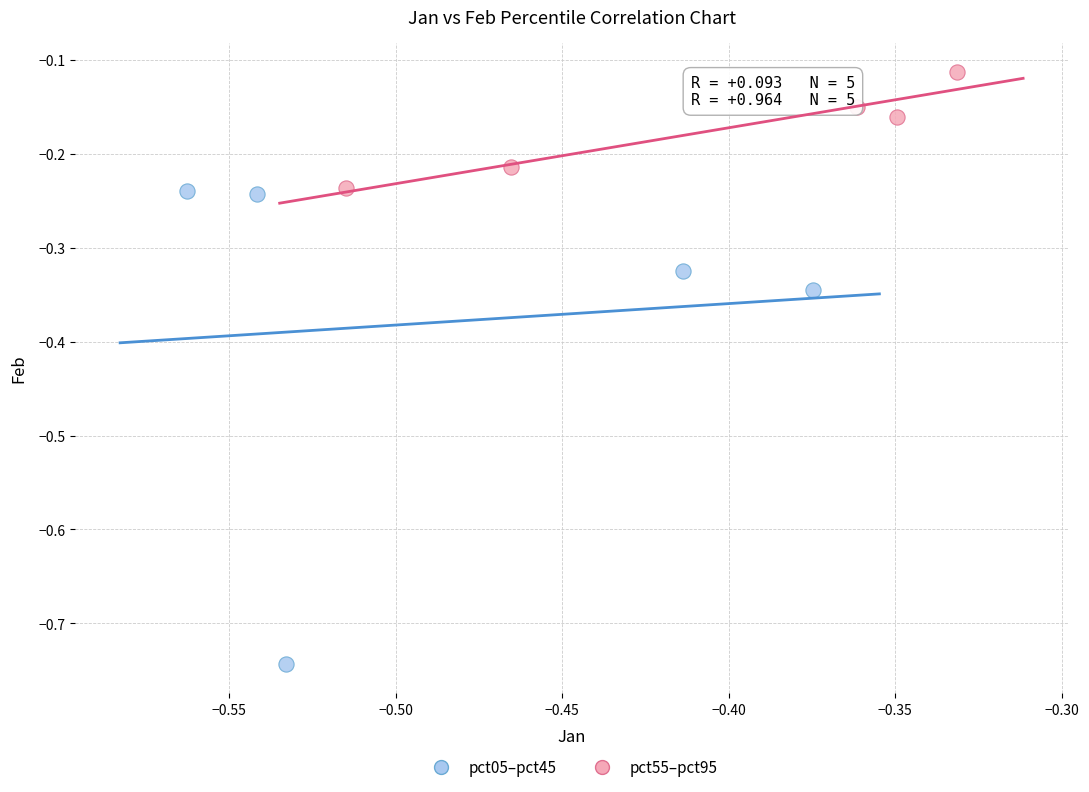

Which series has the widest spread of Y values?

pct05–pct45